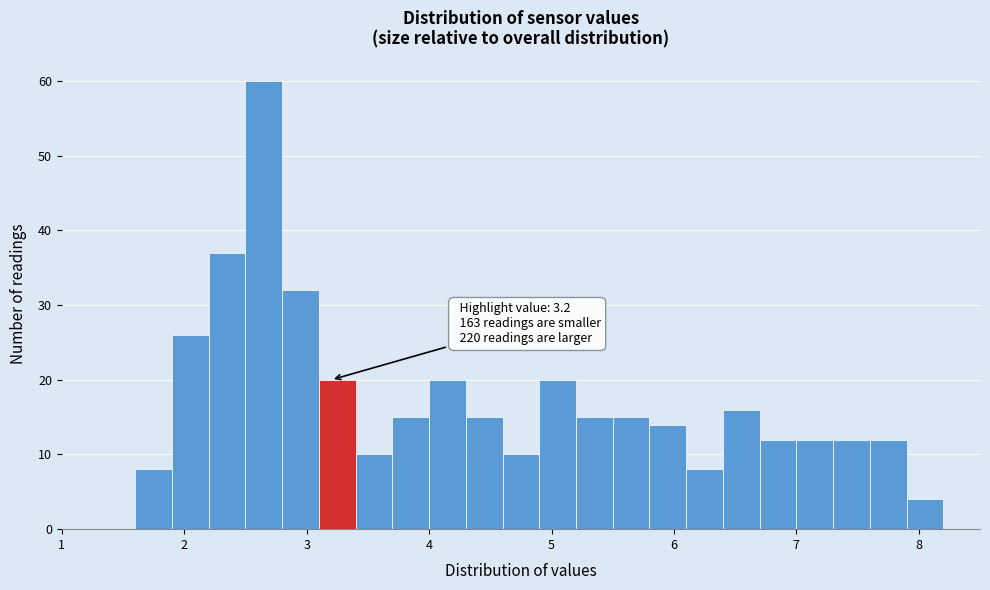

Around what value on the x-axis is the tallest bar? Give the approximate position of its centre, as read against the axis.

2.7